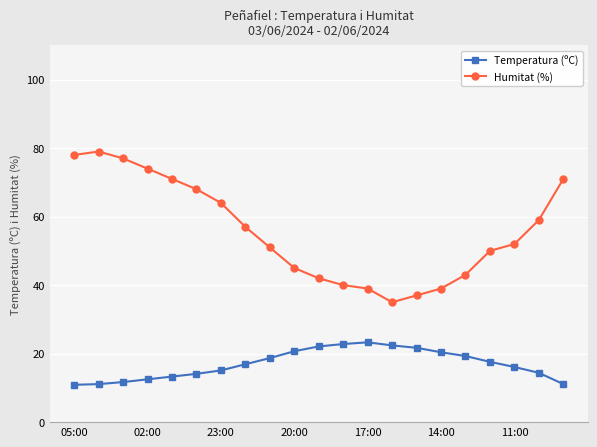

True or false: Humitat (%) and Temperatura (ºC) intersect in this chart.

False